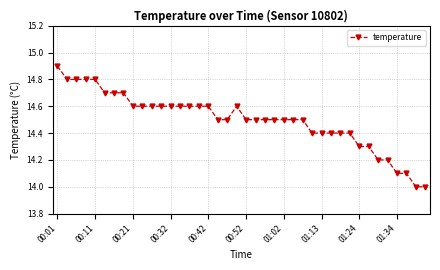

What is the maximum value shown in the chart?

14.9